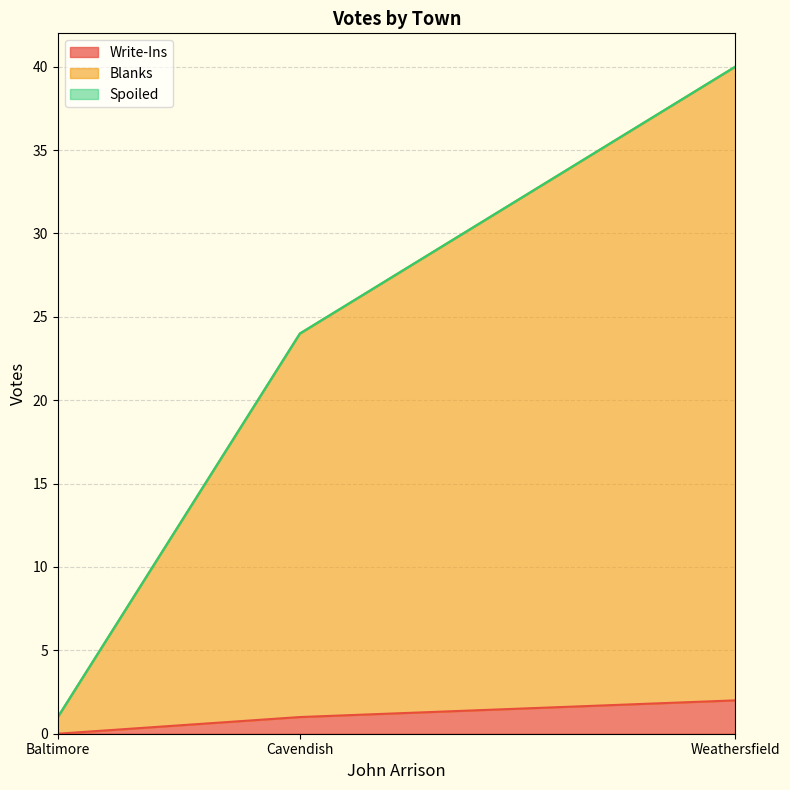

What is the label of the 2nd point from the right?

Cavendish